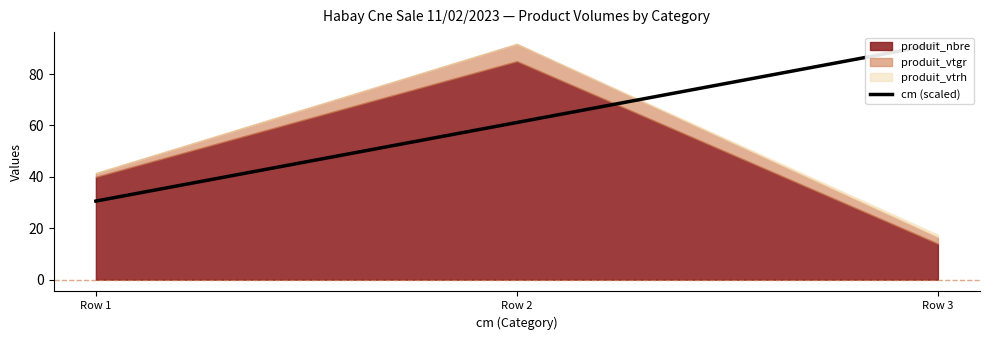

How many lines are shown in the chart?

1